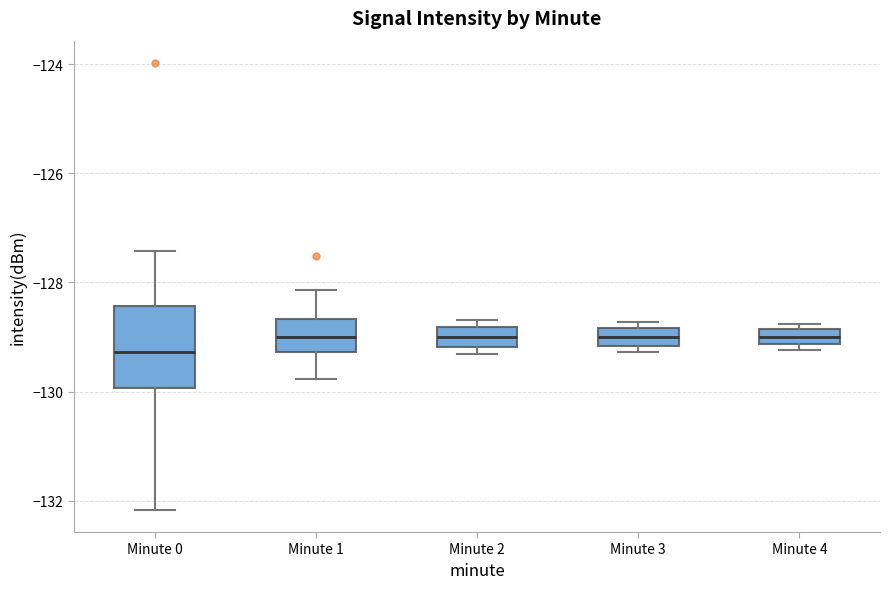

Comparing the boxes themselves (not the whiskers), which one is the tallest?

Minute 0